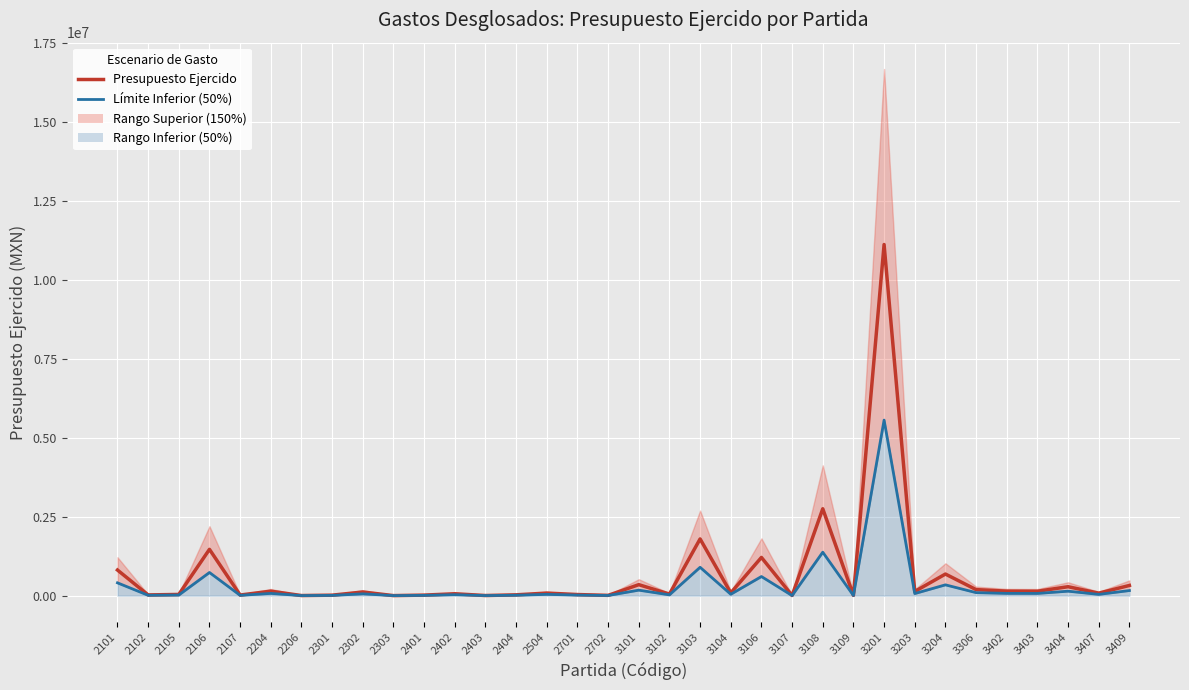

Which series has the largest range (max minus min)?

Presupuesto Ejercido